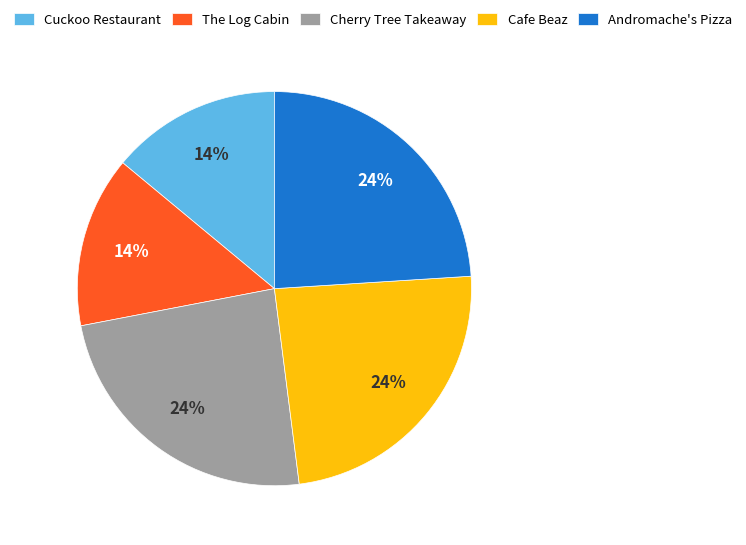

Combined, do Cuckoo Restaurant and The Log Cabin account for over 50%?

No